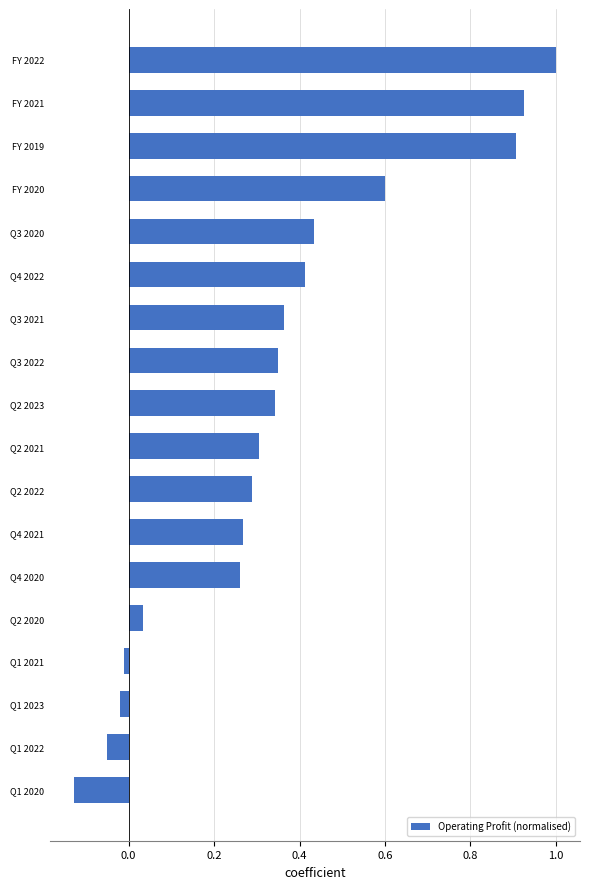

Which label corresponds to the largest value in the chart?

FY 2022